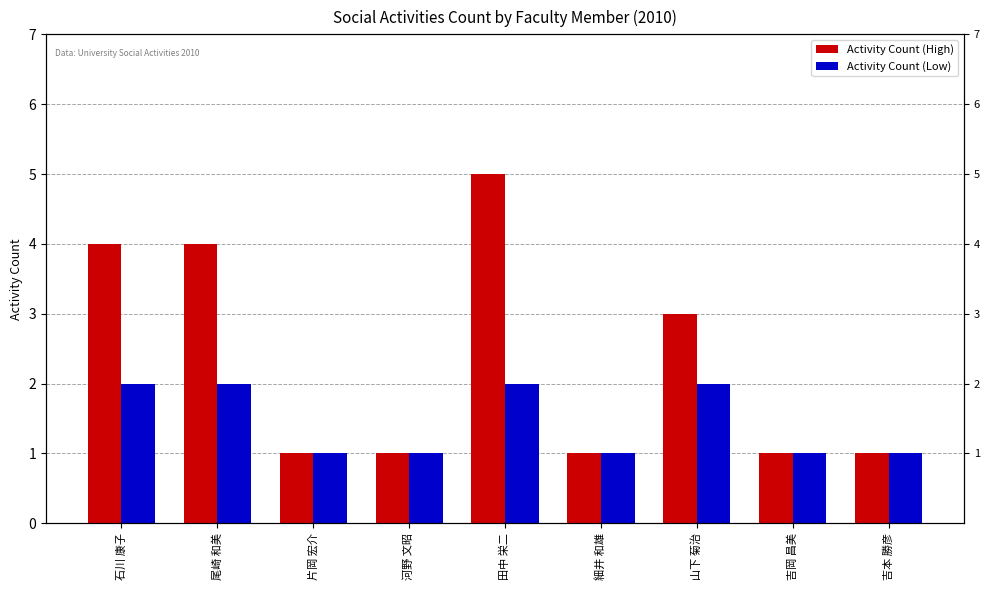

The Activity Count (High) series shows 1 at 吉本 勝彦. True or false?

True